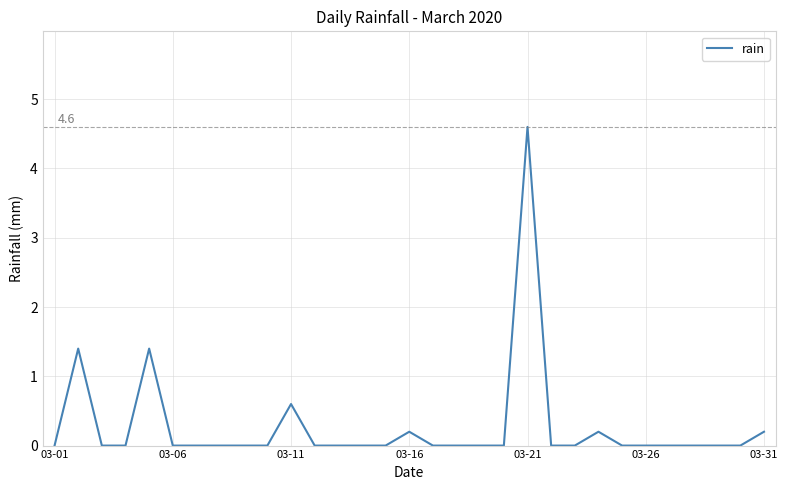

Count the number of data series in this chart.

1